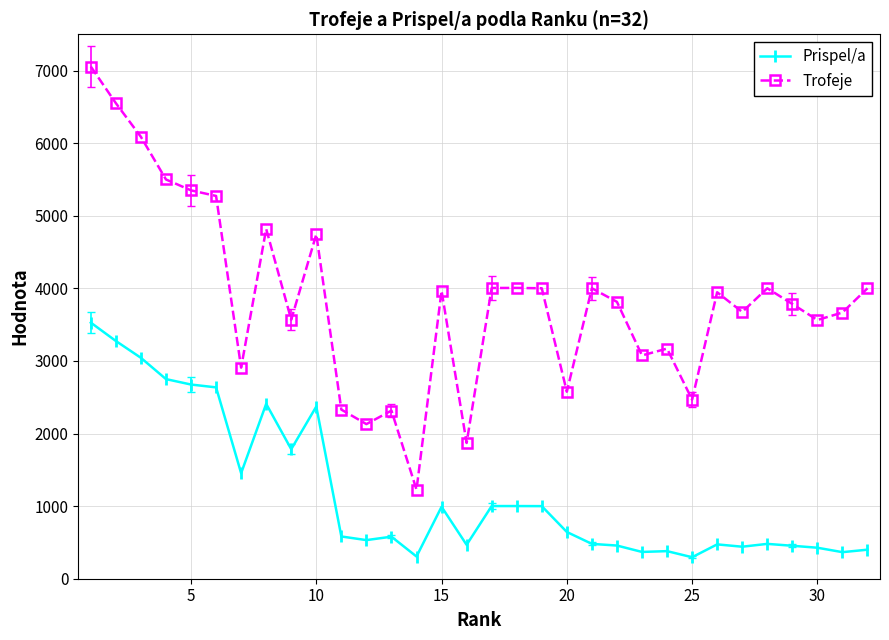

Which series has the largest total across all categories?

Trofeje